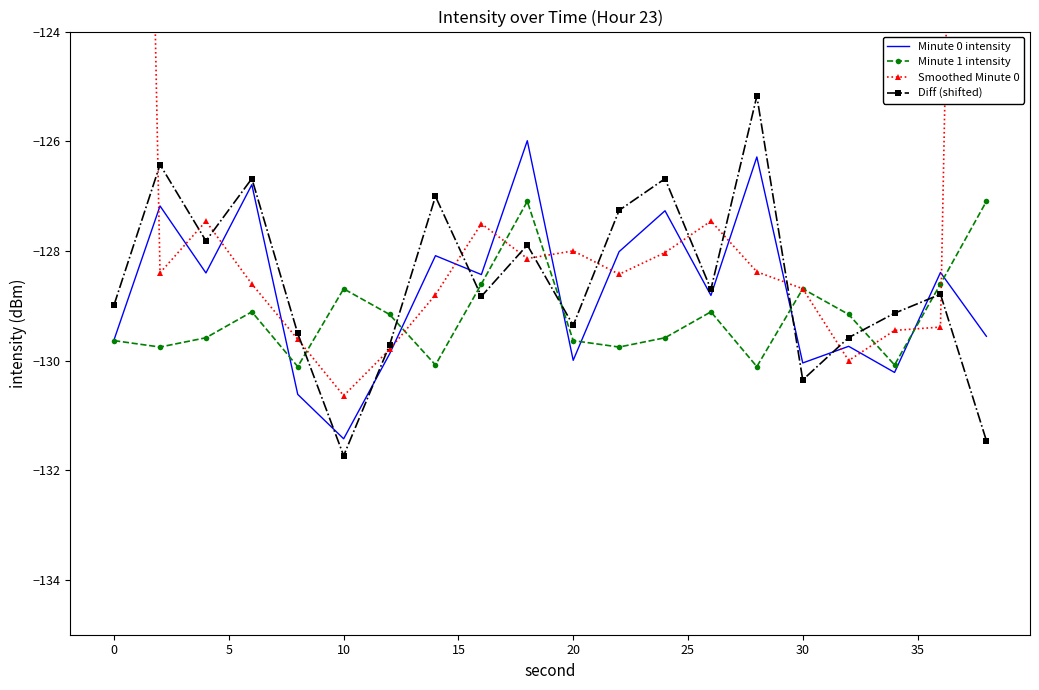

True or false: Diff (shifted) and Minute 1 intensity intersect in this chart.

True